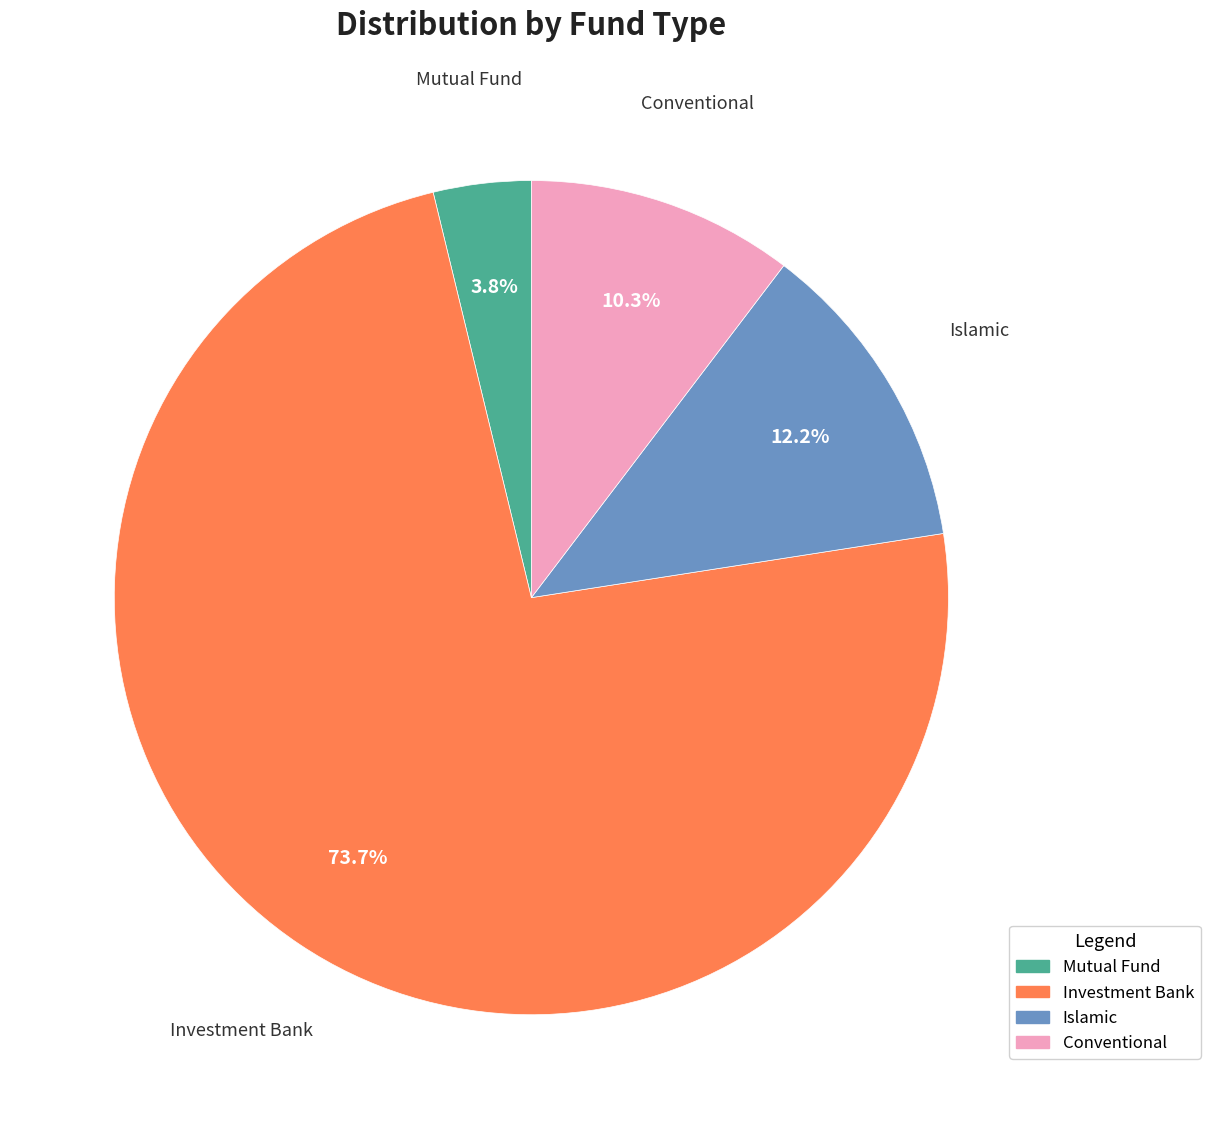

Does Mutual Fund represent more than half of the total?

No